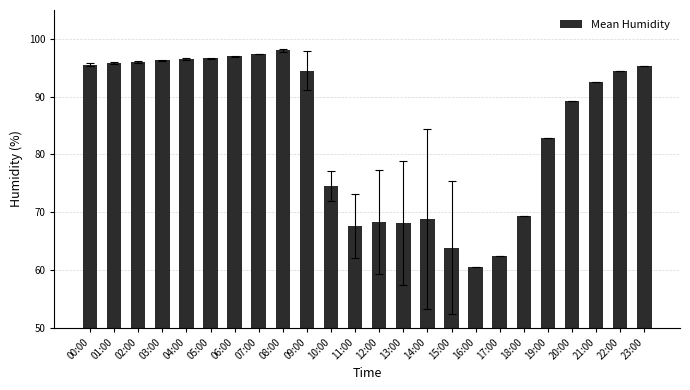

The chart shows a value of 95.3 at 23:00. True or false?

True